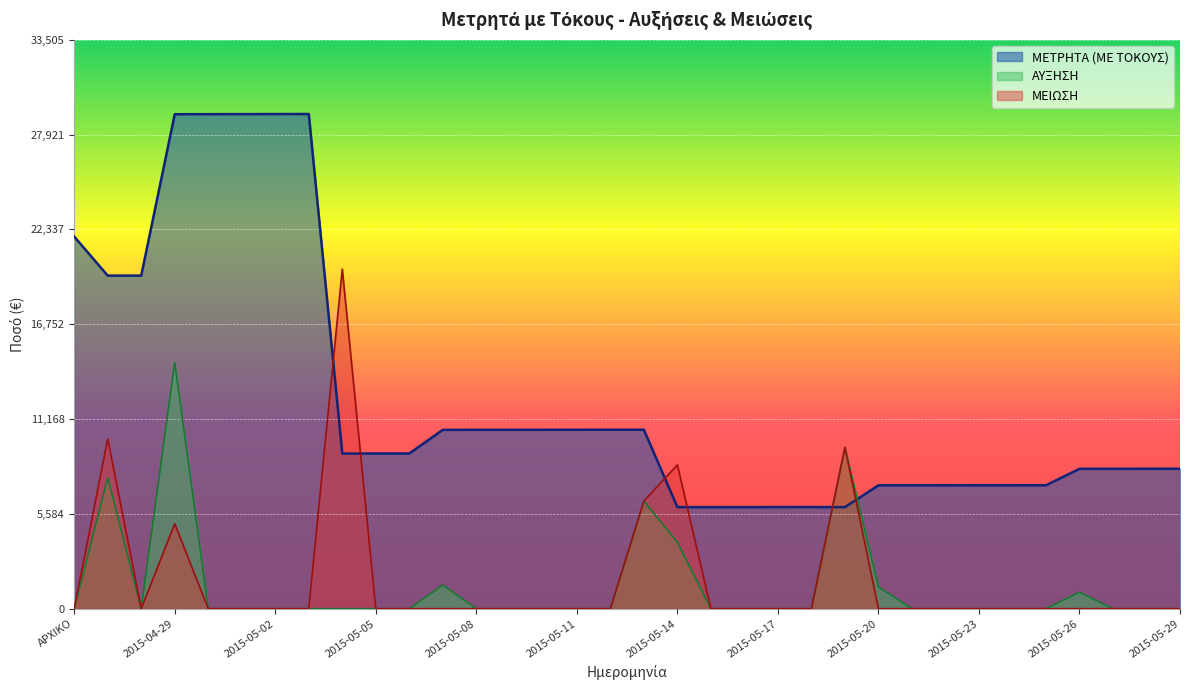

What is the value of the ΑΥΞΗΣΗ point at the 19th from the left?

3912.5